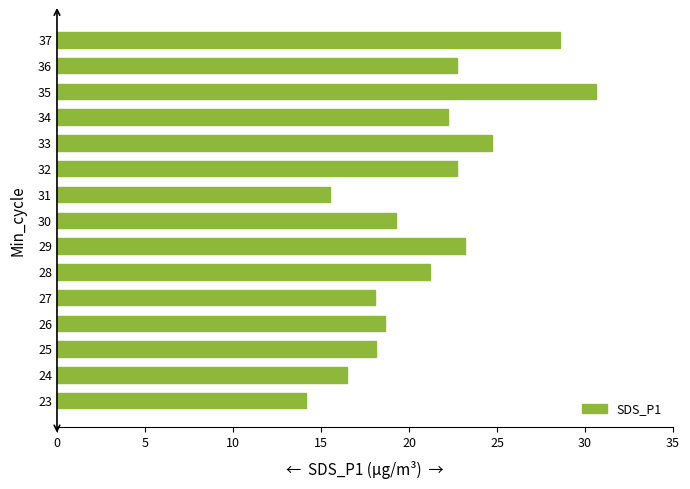

How many data points does each series have?

15